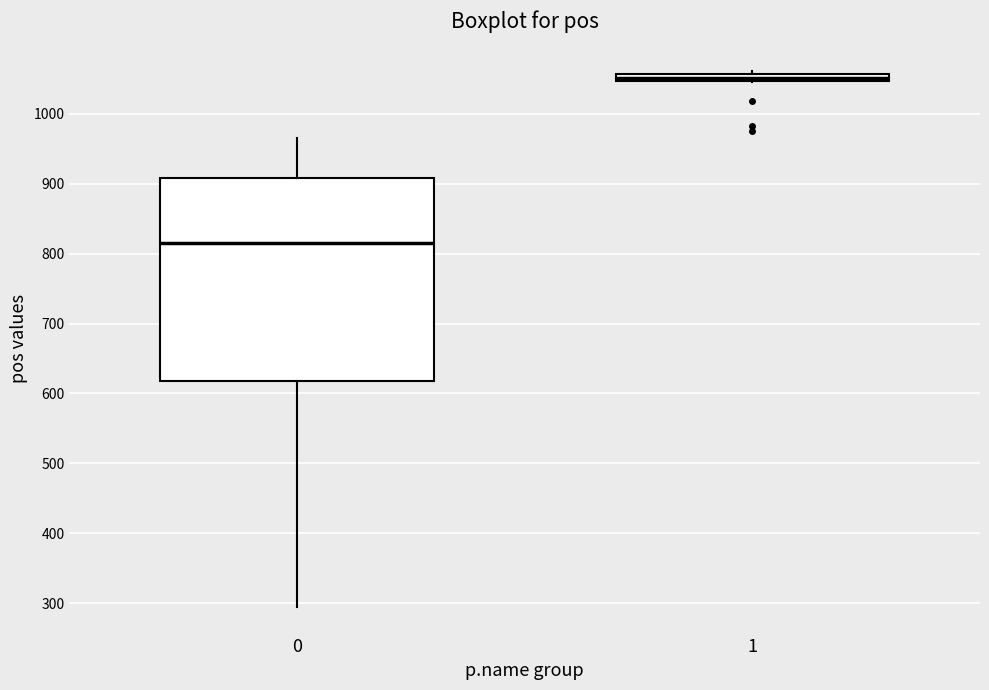

Comparing the boxes themselves (not the whiskers), which one is the tallest?

0